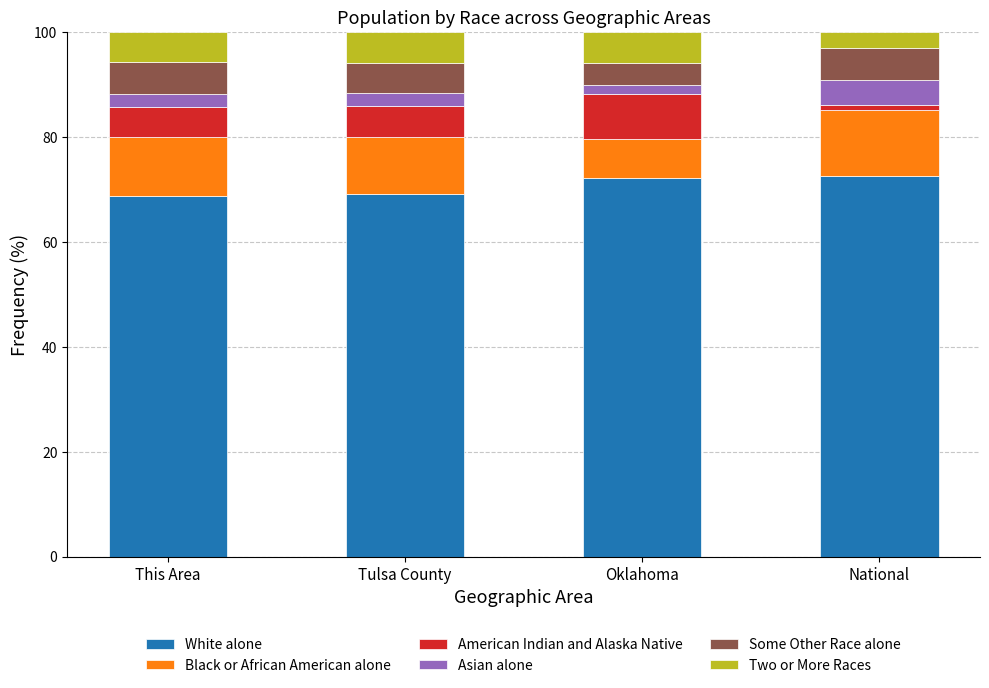

True or false: White alone has a value of 72.2 at Oklahoma.

True